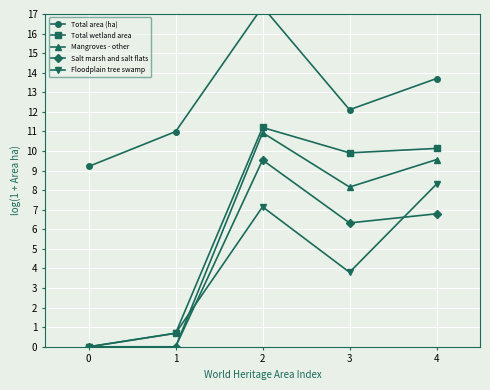

Is it true that Total wetland area equals 20.1 at 2?

False